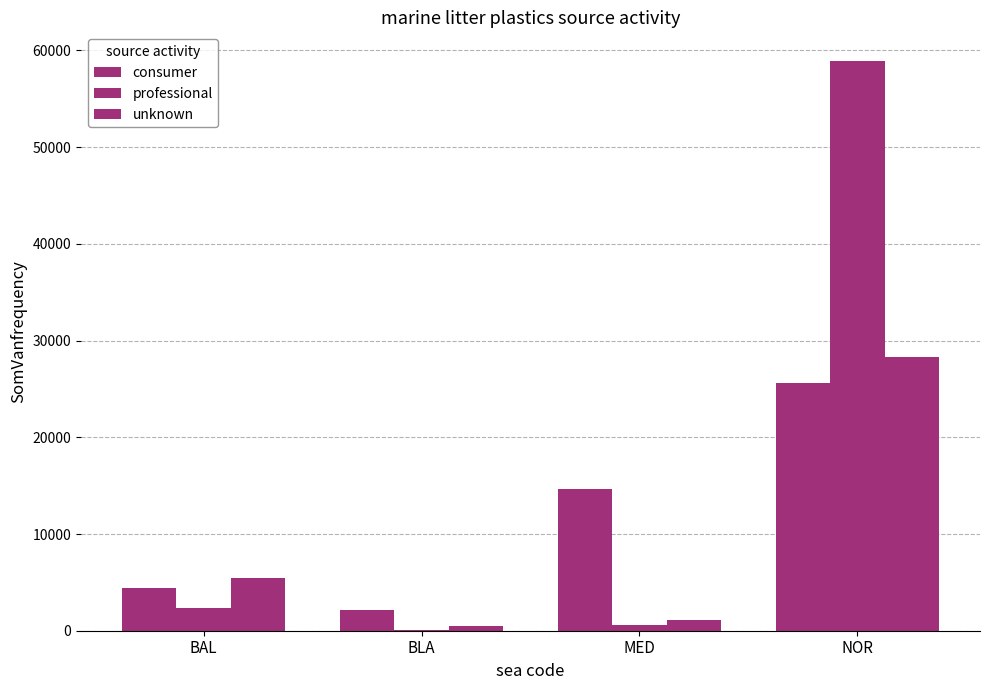

What is the value of the unknown bar at the 2nd from the left?

496